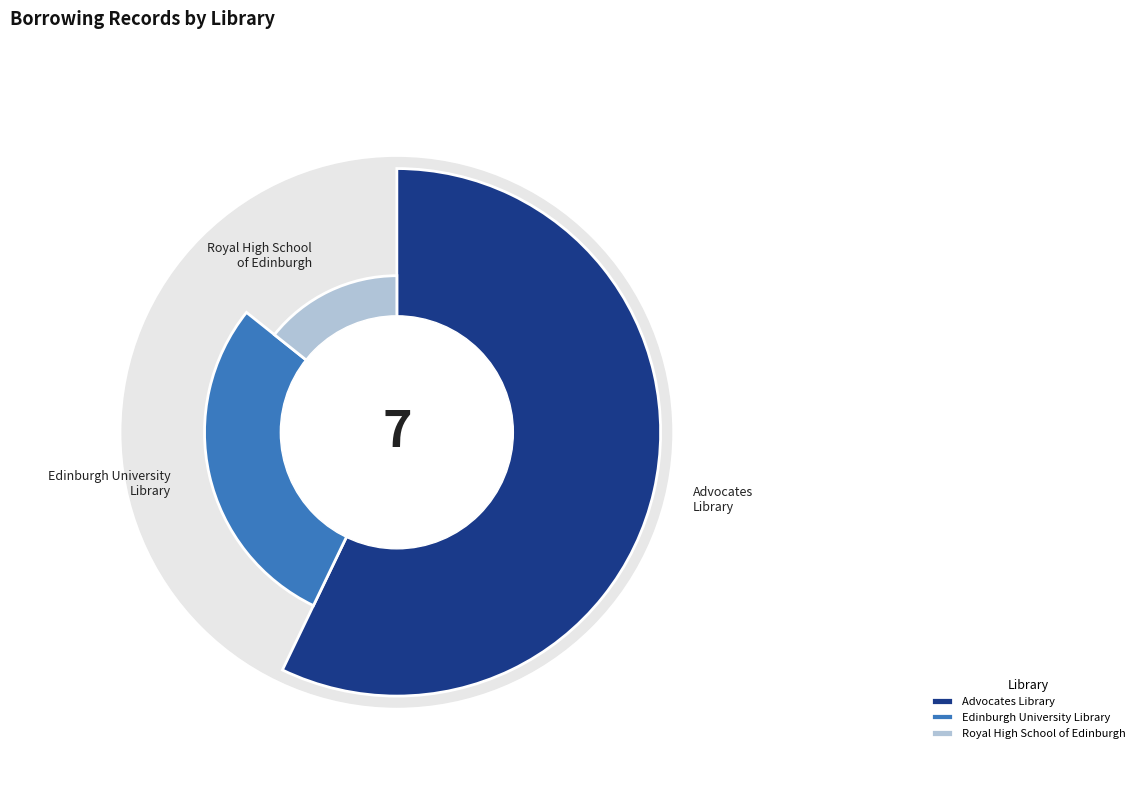

To the nearest percent, what portion does Advocates Library represent?

57%